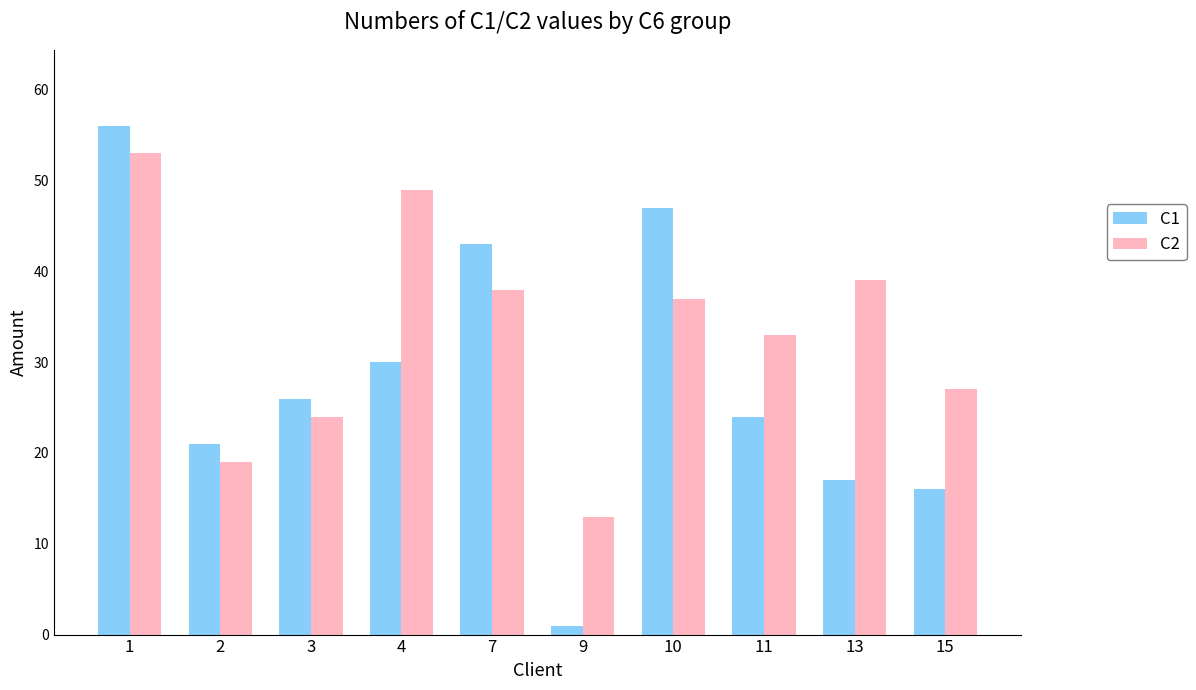

Is it true that C1 equals 17 at 13?

True